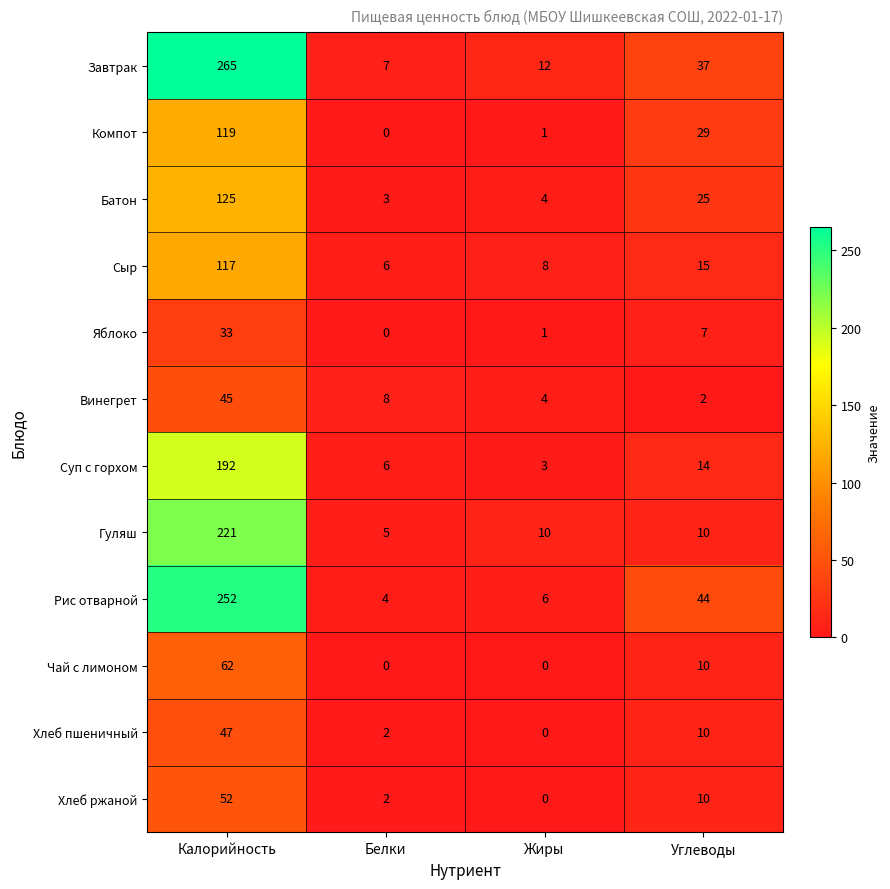

Is it true that Яблоко equals 58 at Калорийность?

False